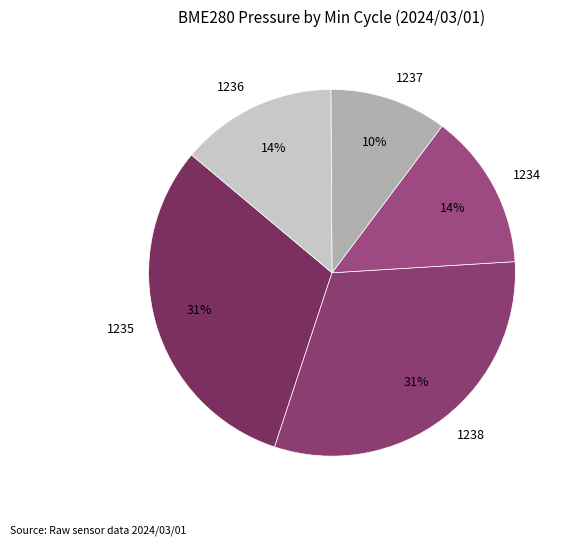

The 1238 slice represents 25% of the pie. True or false?

False